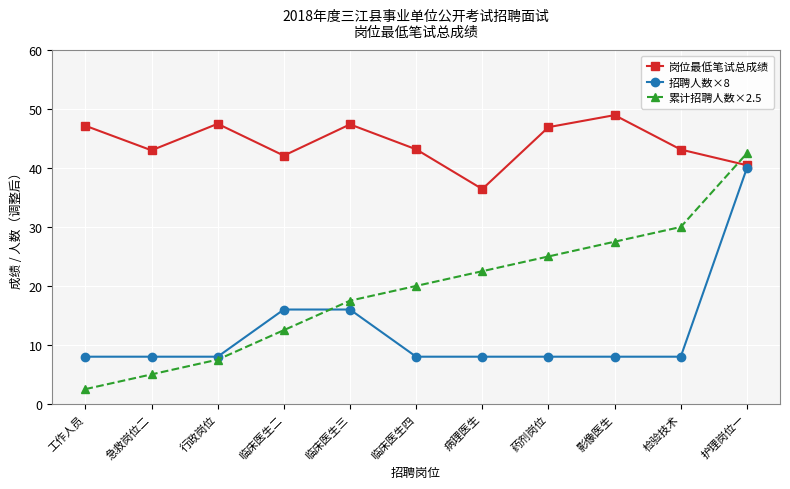

What is the label of the 9th point from the right?

行政岗位